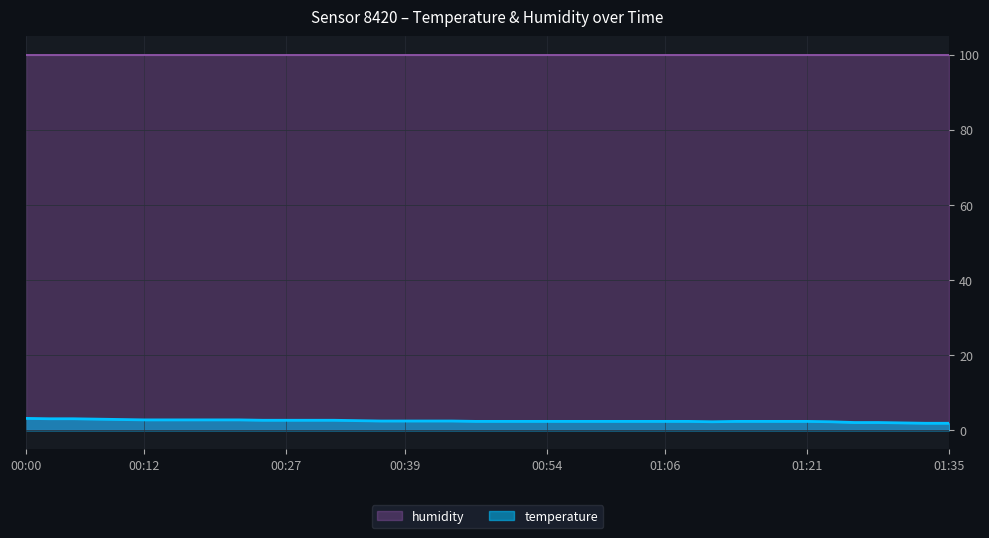

What is the label of the 24th point from the right?

00:39